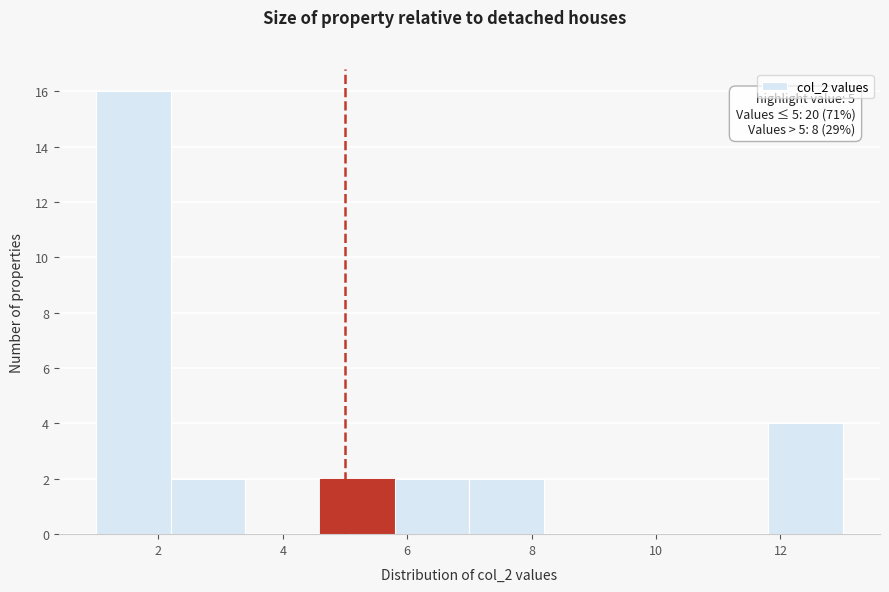

Over which range of the x-axis is the bar tallest?

1.0 to 2.2